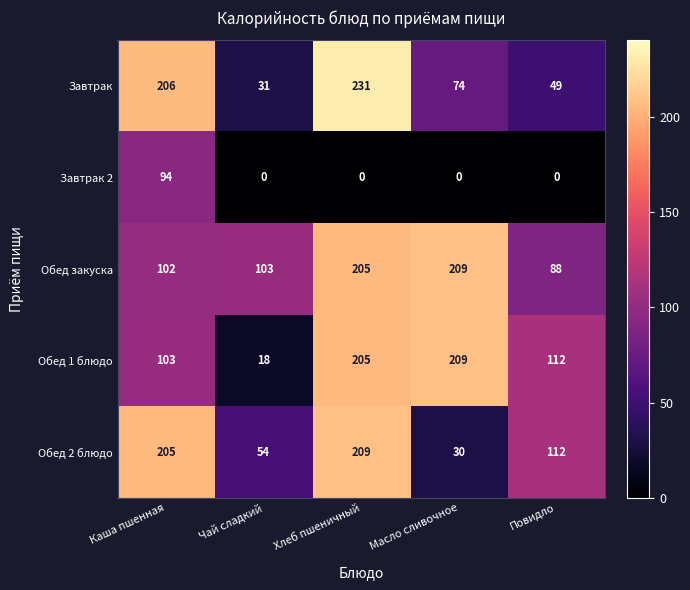

How many series are shown in this chart?

5